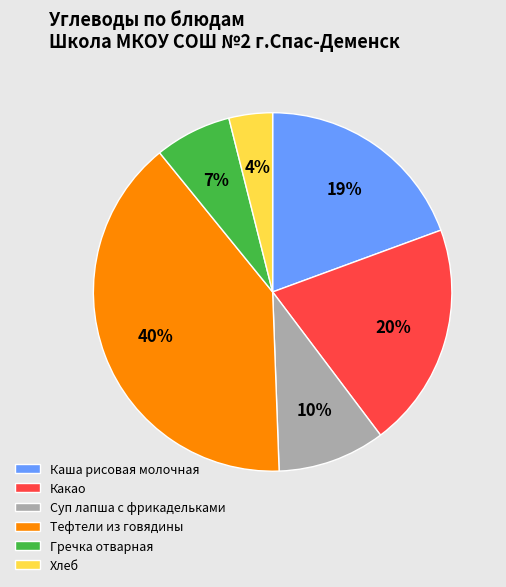

How many segments does this pie chart have?

6